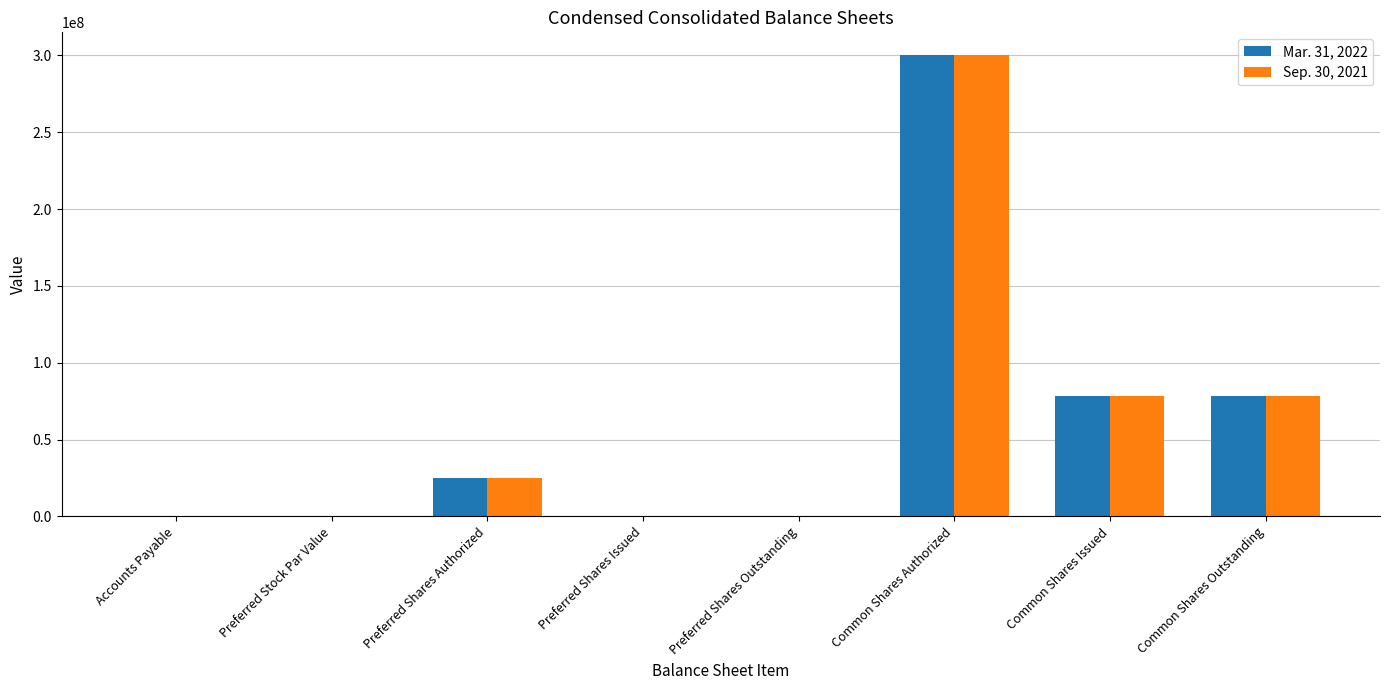

At which category is the sum across all series the highest?

Common Shares Authorized